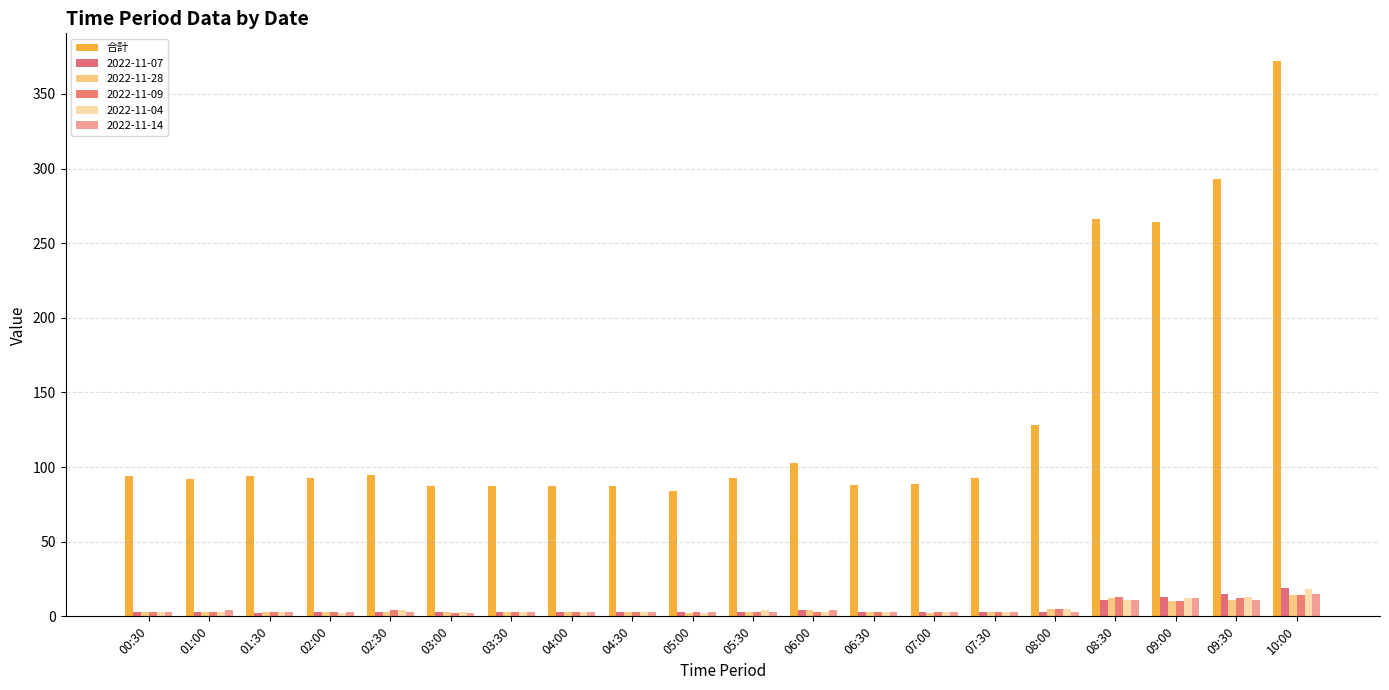

Reading right to left, list all the values displayed in this chart.

372	293	264	266	128	93	89	88	103	93	84	87	87	87	87	95	93	94	92	94